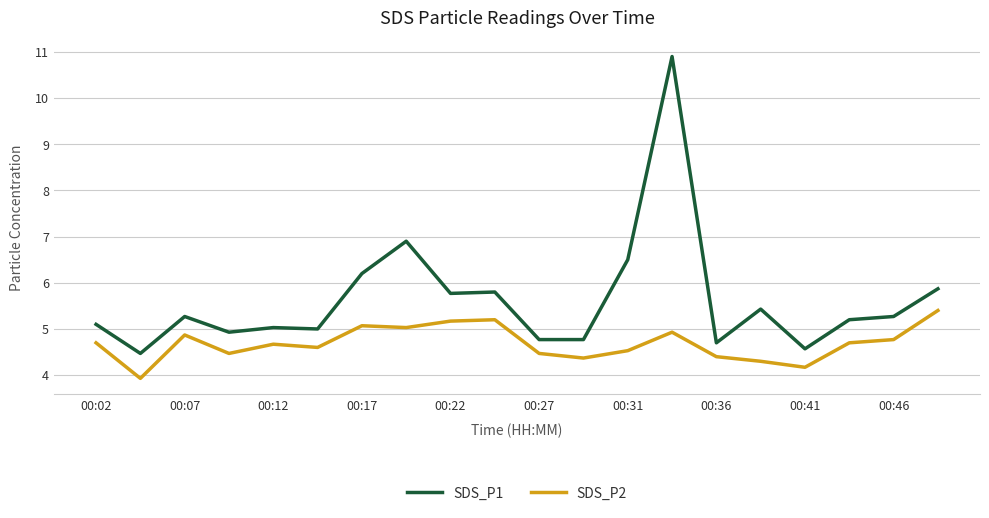

What is the greatest value displayed?

10.9